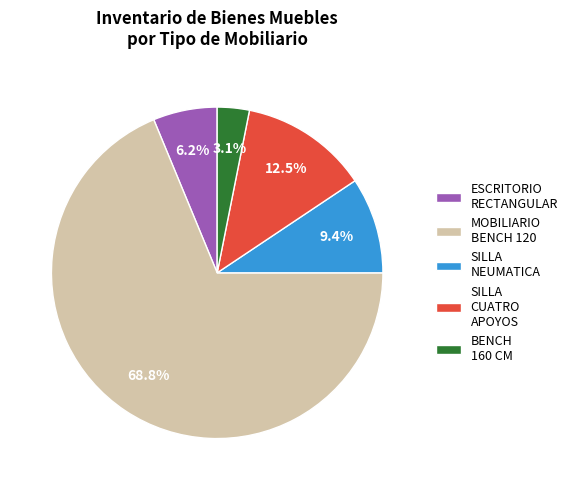

Is the sum of ESCRITORIO RECTANGULAR and MOBILIARIO BENCH 120 greater than half?

Yes